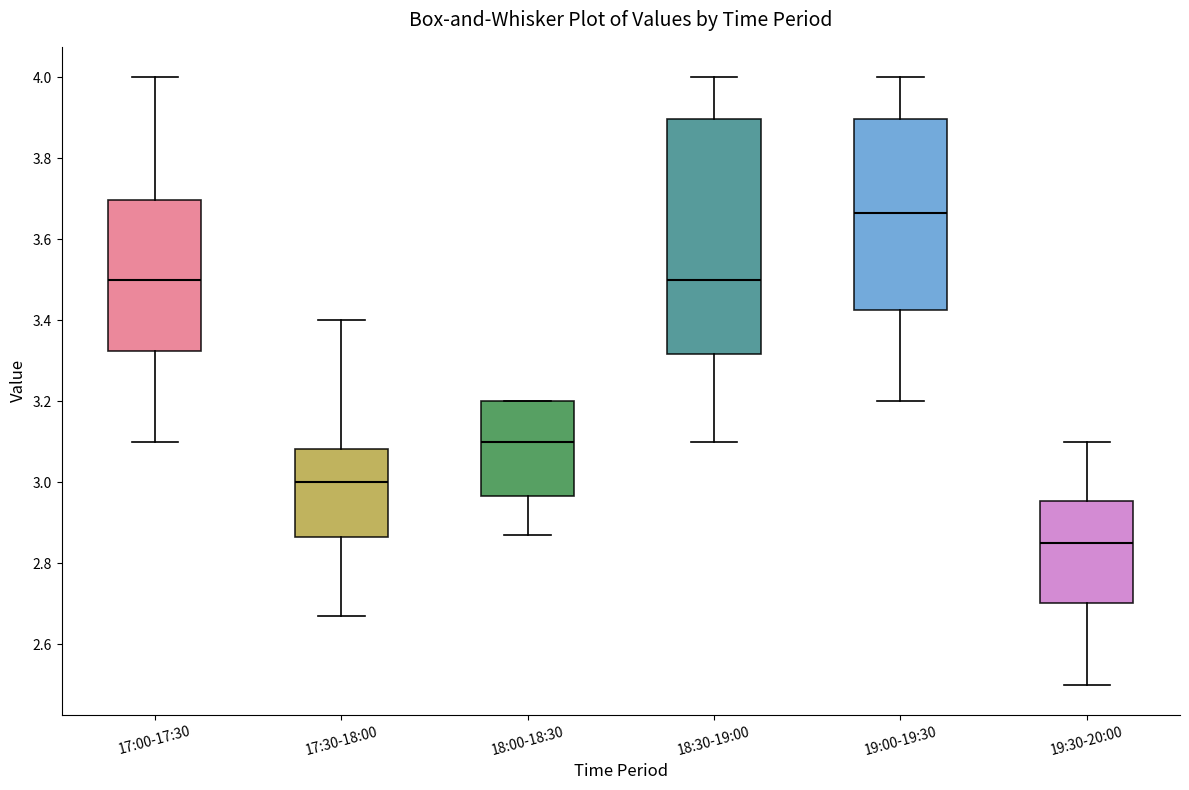

Where is the lower edge of the box for 19:30-20:00 on the y-axis? The values are not printed on the chart, so give them approximately, as read against the axis.

2.70